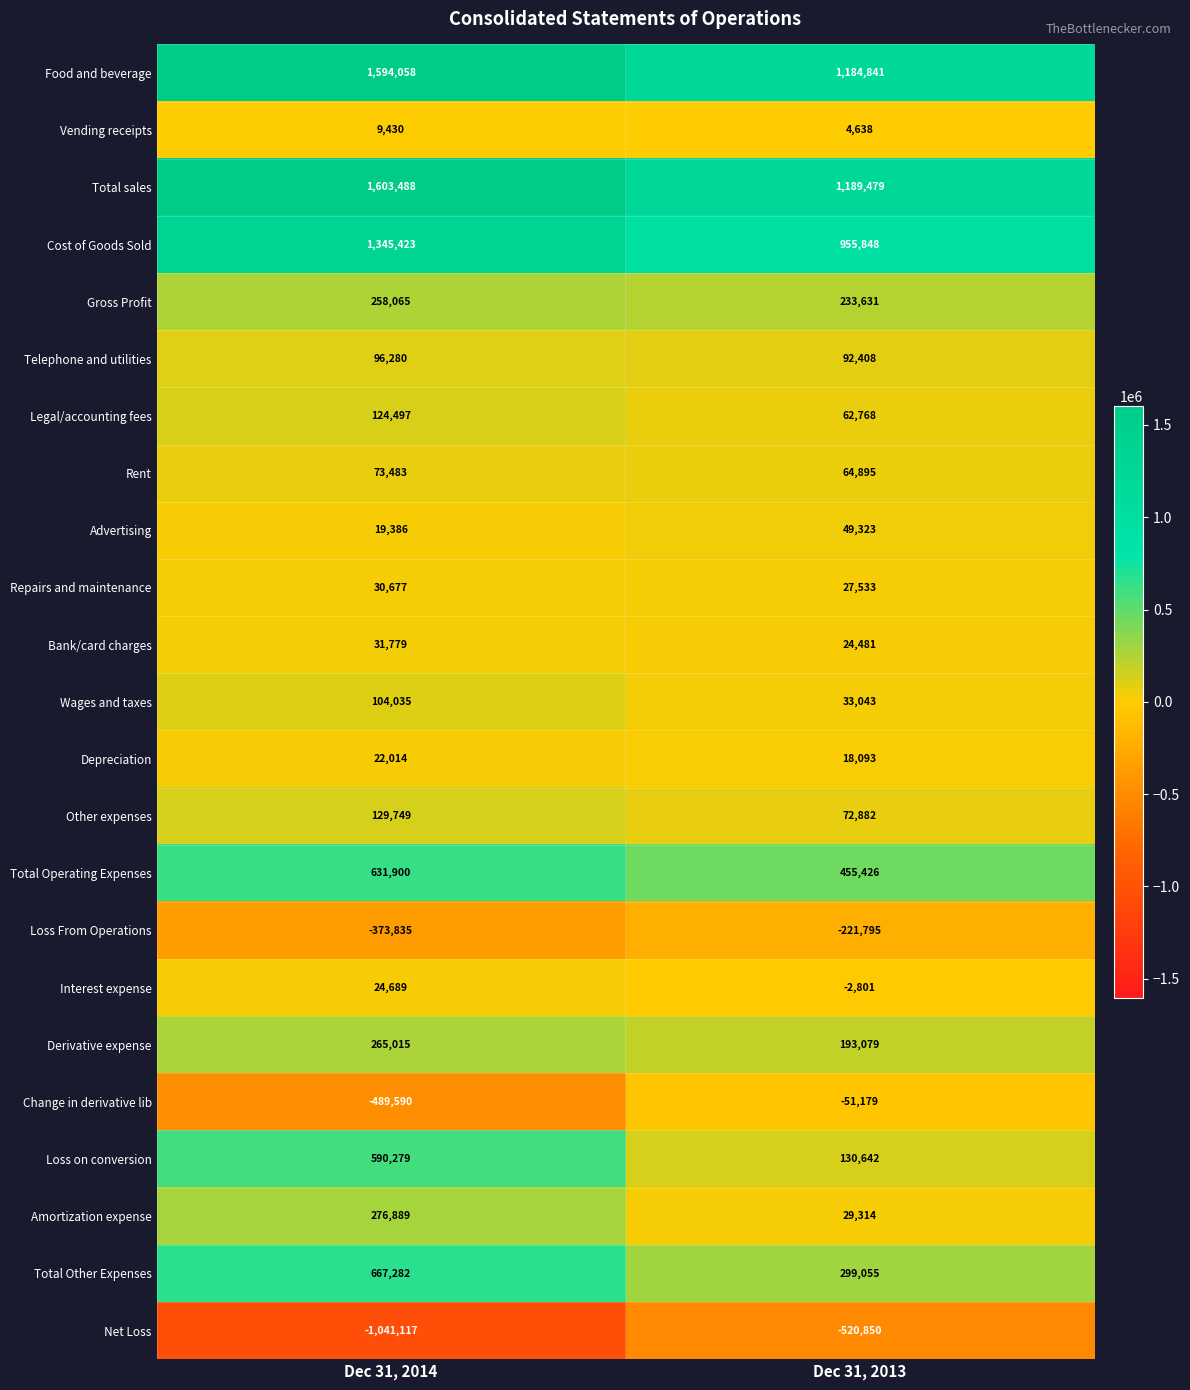

Which label corresponds to the largest value in the chart?

Dec 31, 2014